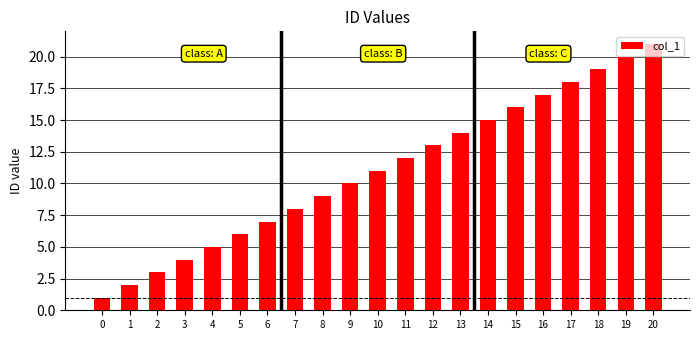

What is the value of the 6th bar from the left?

6